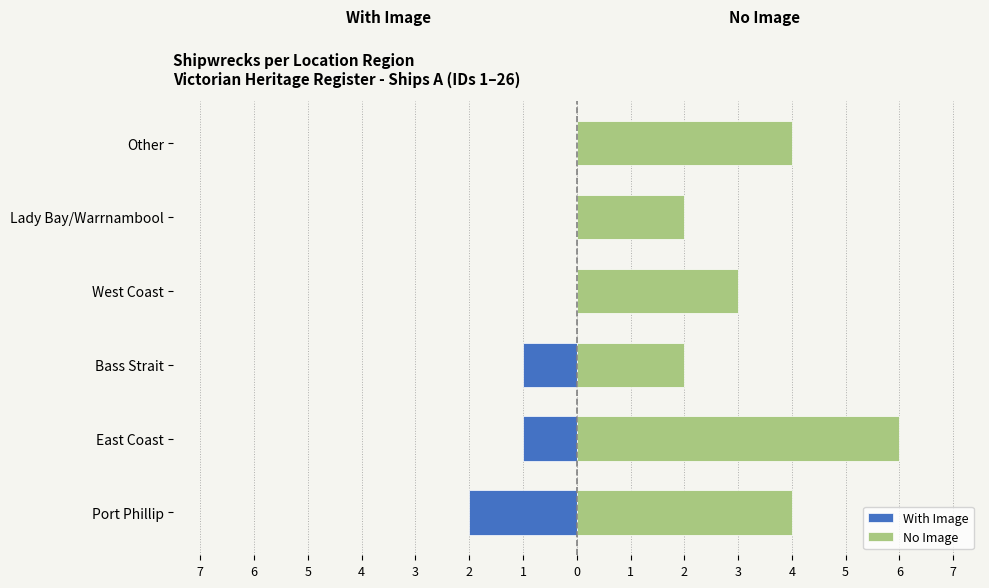

List the series in order of their overall mean, highest first.

No Image, With Image